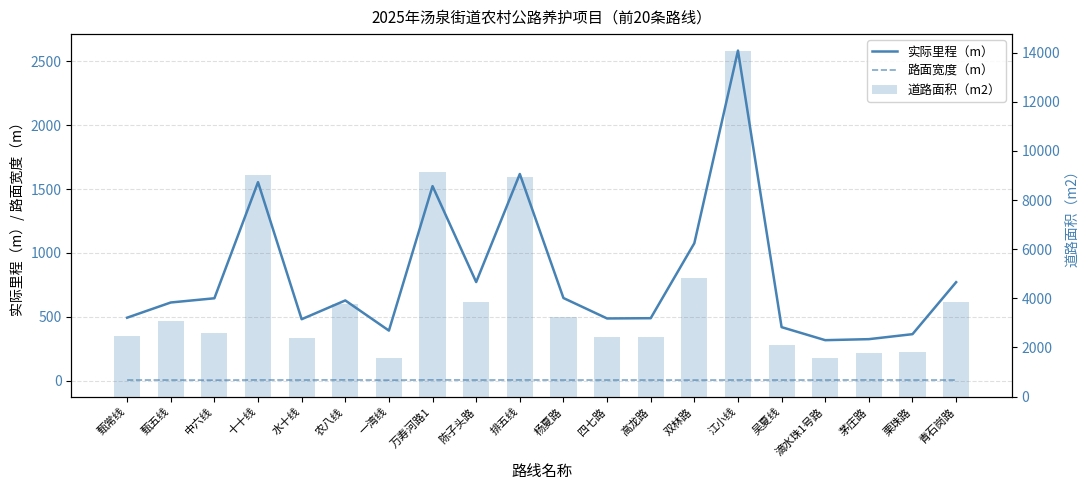

Which category has the lowest value in the 路面宽度（m） series?

中六线